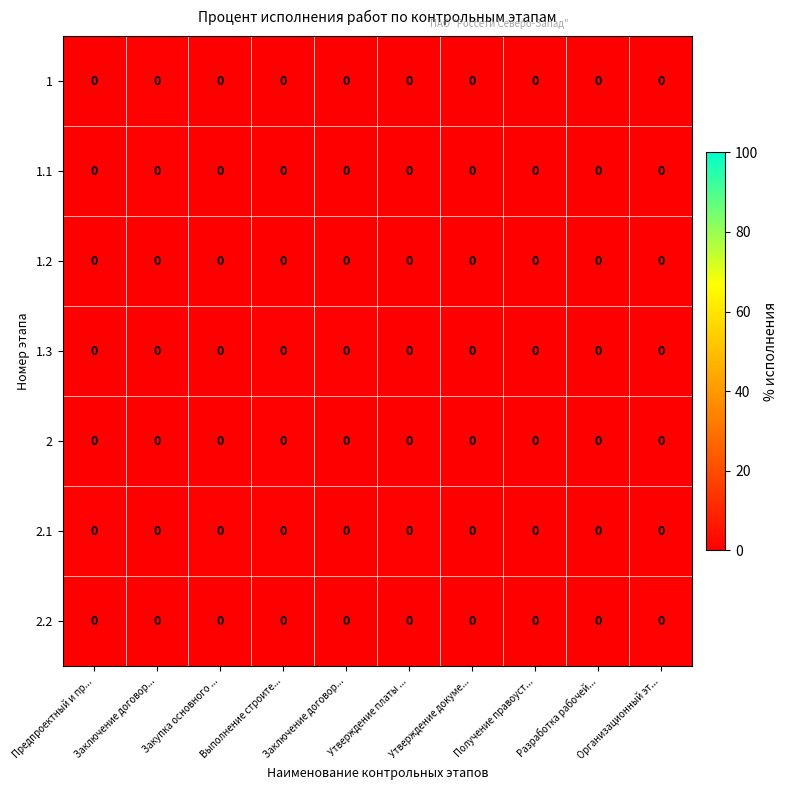

Which has a higher value, Закупка основного ... or Получение правоуст...?

Получение правоуст...